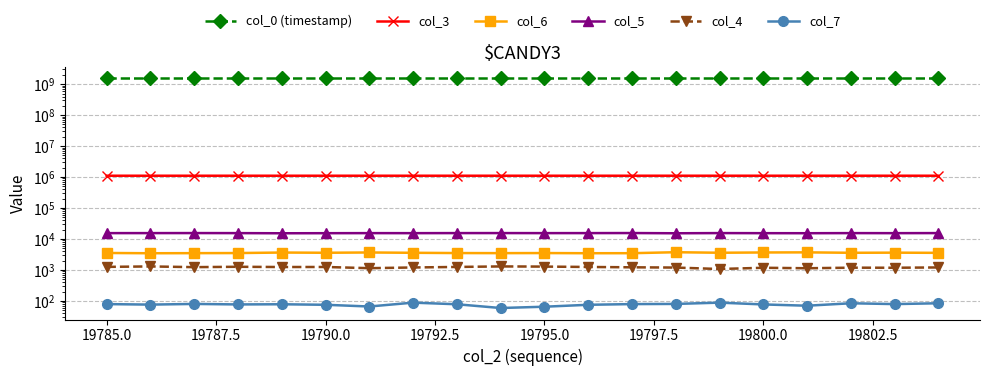

How many lines are shown in the chart?

6